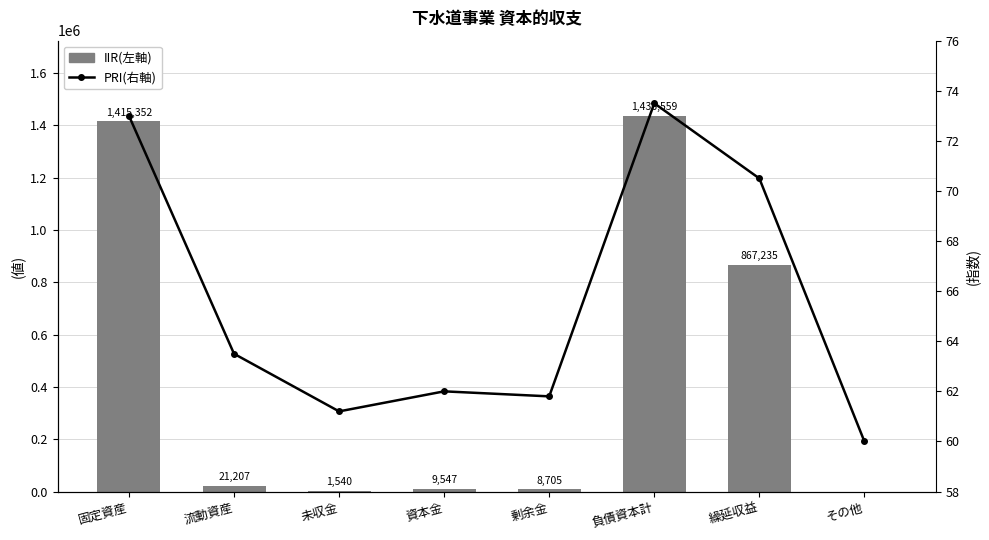

How many values in IIR(左軸) are above zero?

7